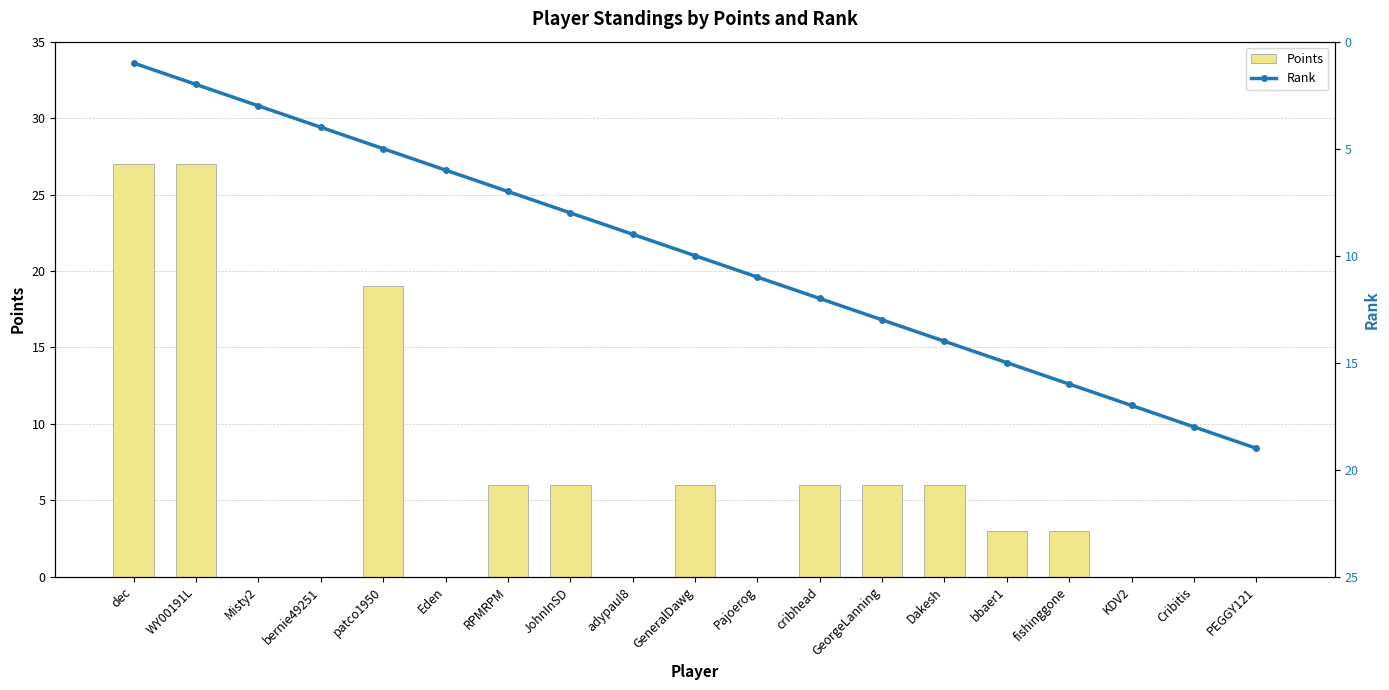

Does the chart contain any negative values?

No